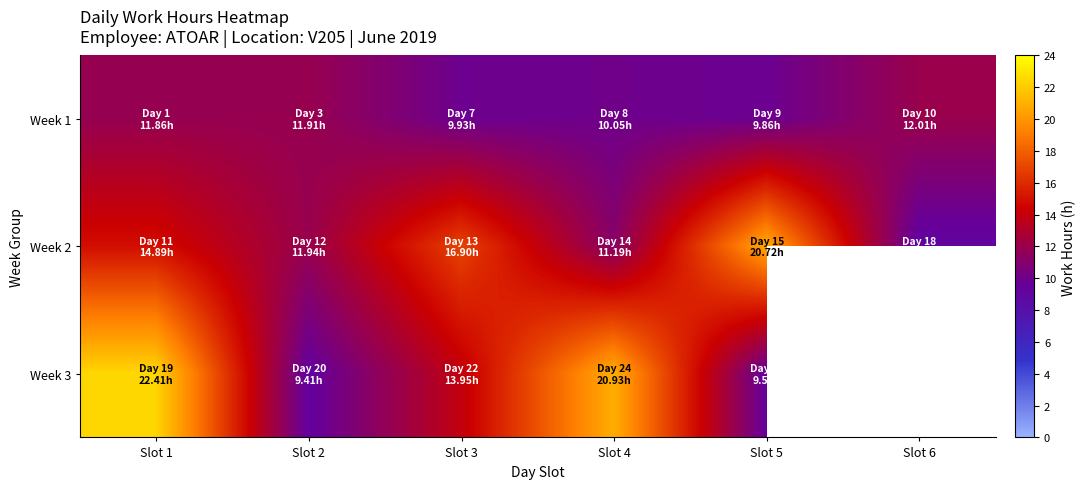

Which series has the largest range (max minus min)?

Week 3